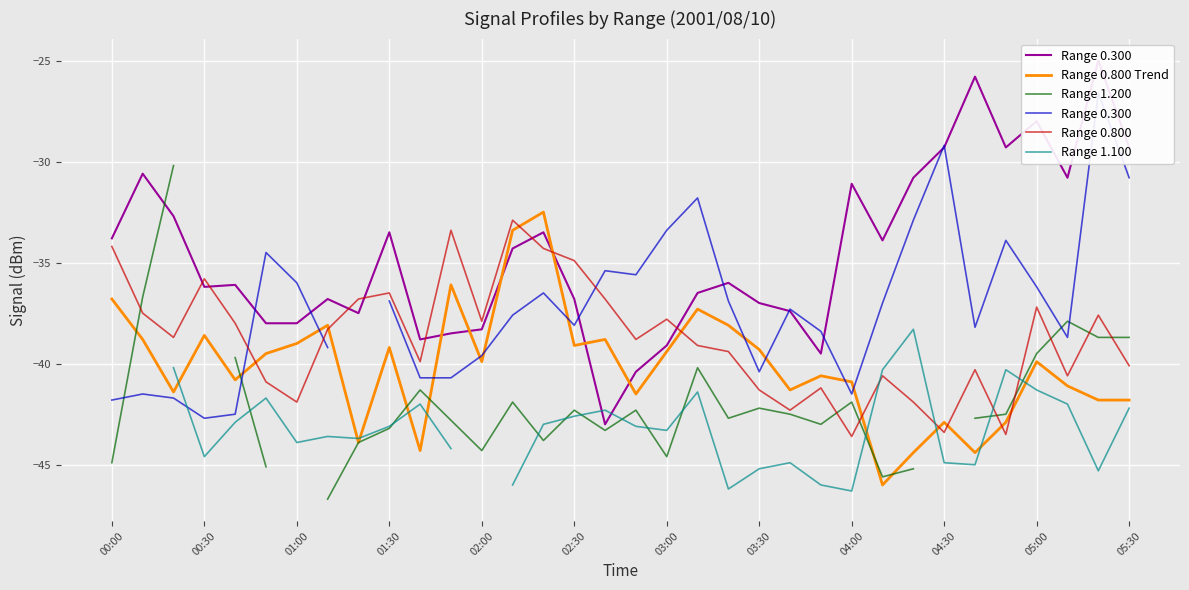

The value of Range 0.800 Trend at 02:00 is -9.7. True or false?

False